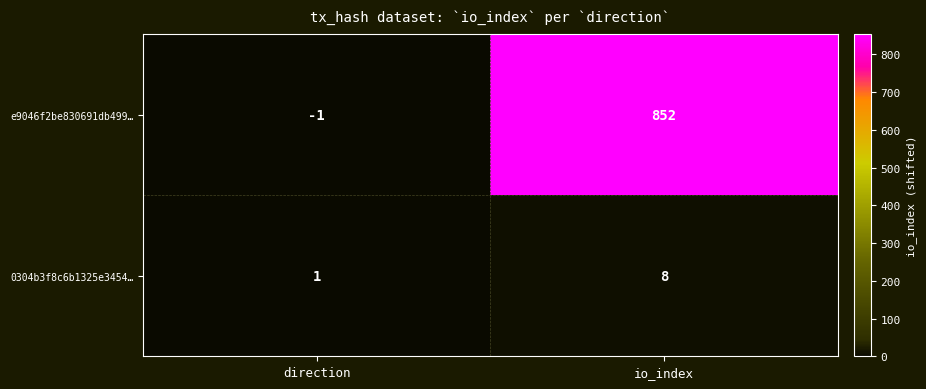

Reading left to right, transcribe all the data shown in this chart.

e9046f2be830691db499…: direction=-1	io_index=852
0304b3f8c6b1325e3454…: direction=1	io_index=8